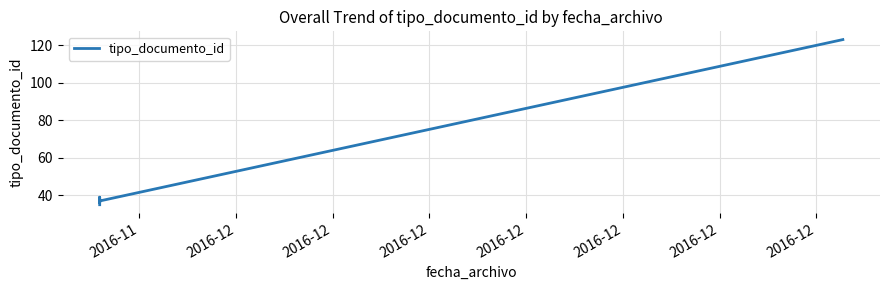

Which has a higher value, 2016-12 or 2016-12?

2016-12